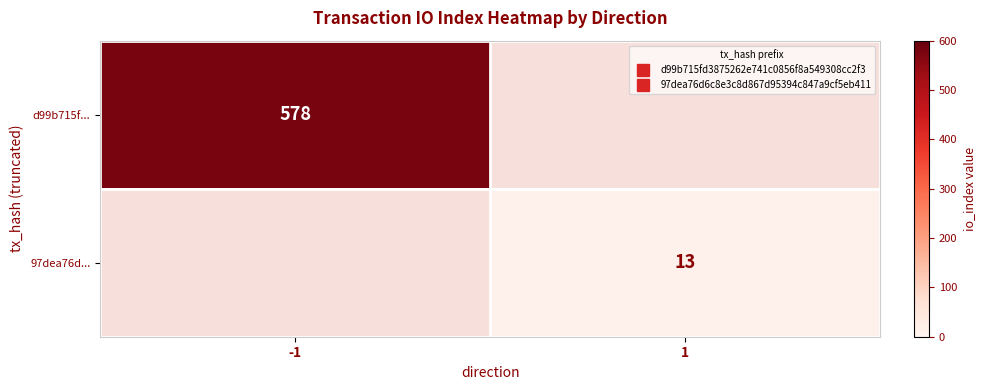

The 97dea76d... series shows 19.3 at 1. True or false?

False